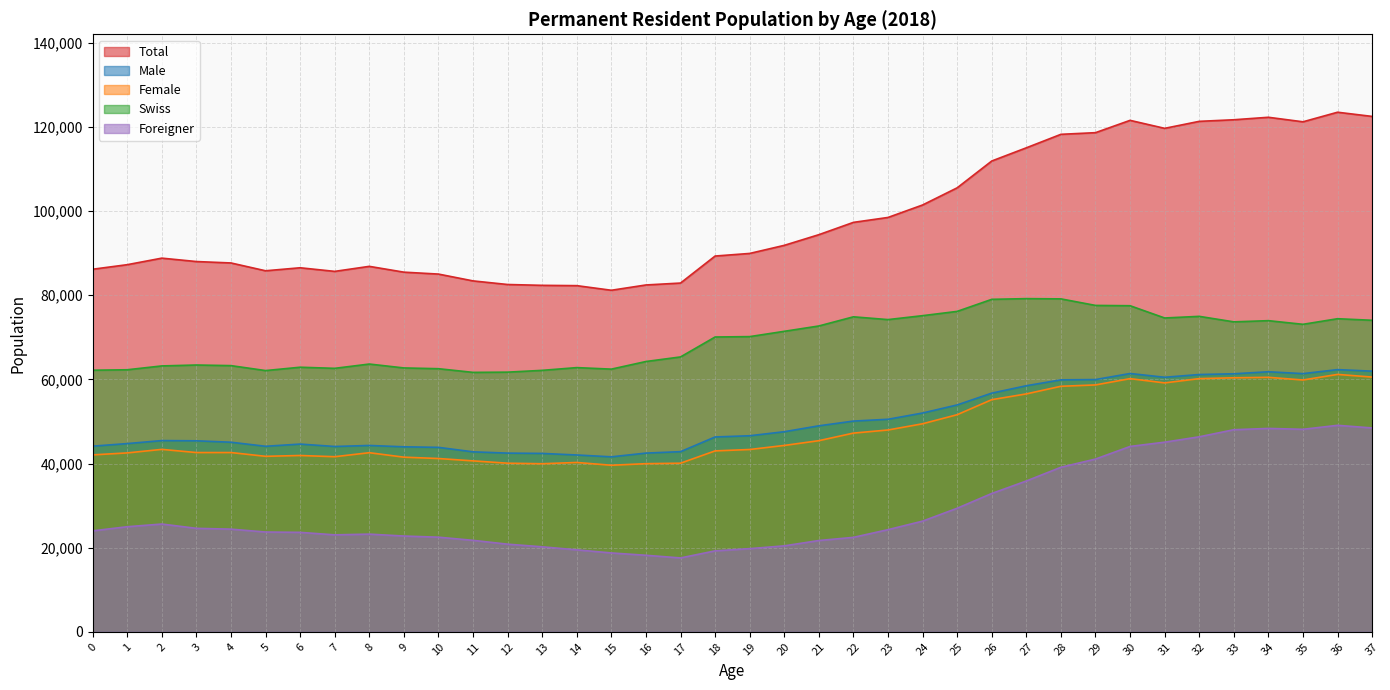

True or false: Female and Foreigner intersect in this chart.

False